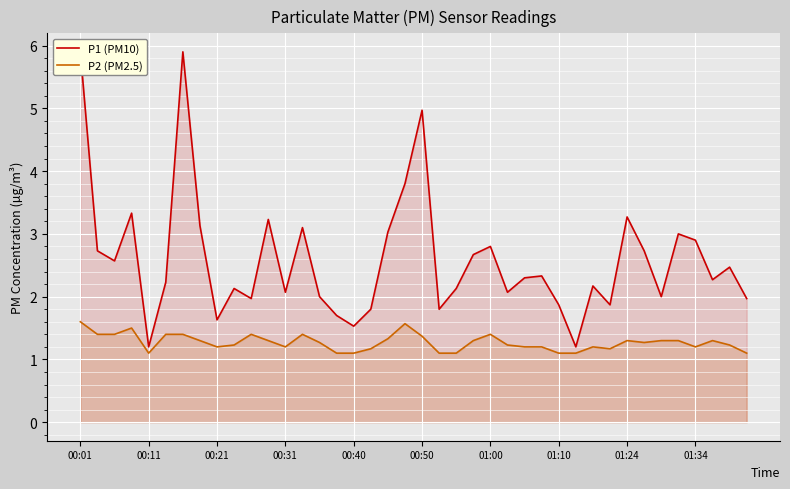

What is the difference between the highest and lowest values at 01:34?

1.7